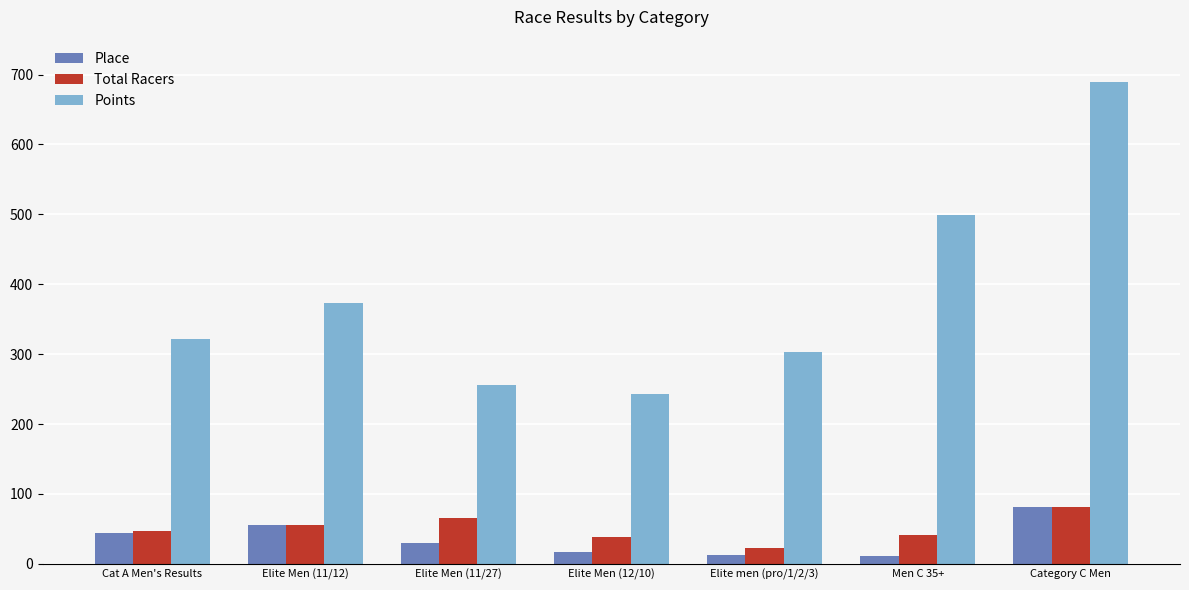

True or false: Points has a value of 396.1 at Elite Men (11/27).

False